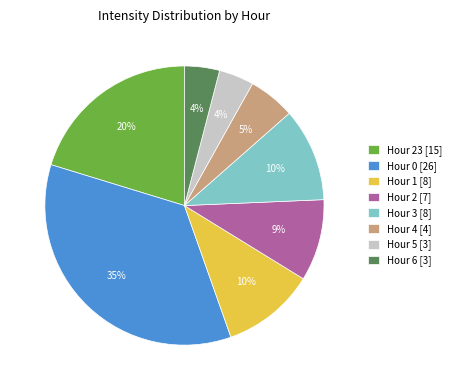

Is Hour 6 the majority of the pie?

No